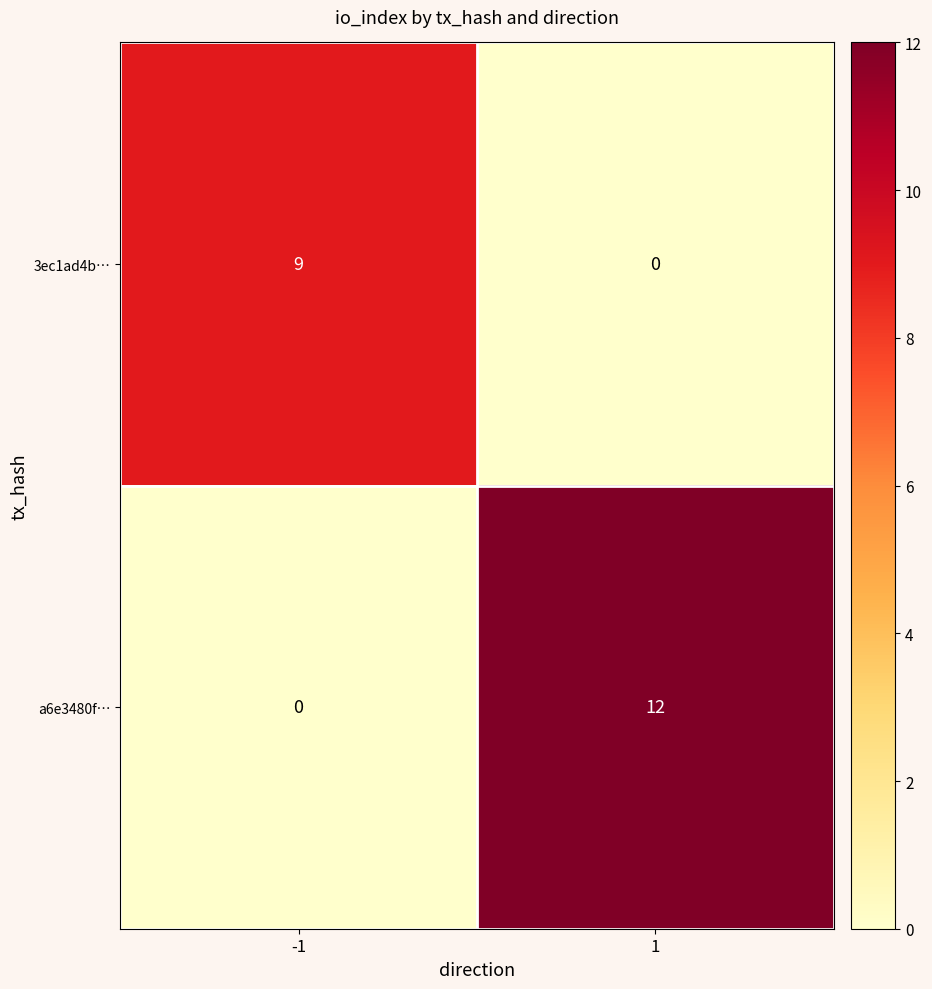

Is it true that a6e3480f… equals -4 at -1?

False